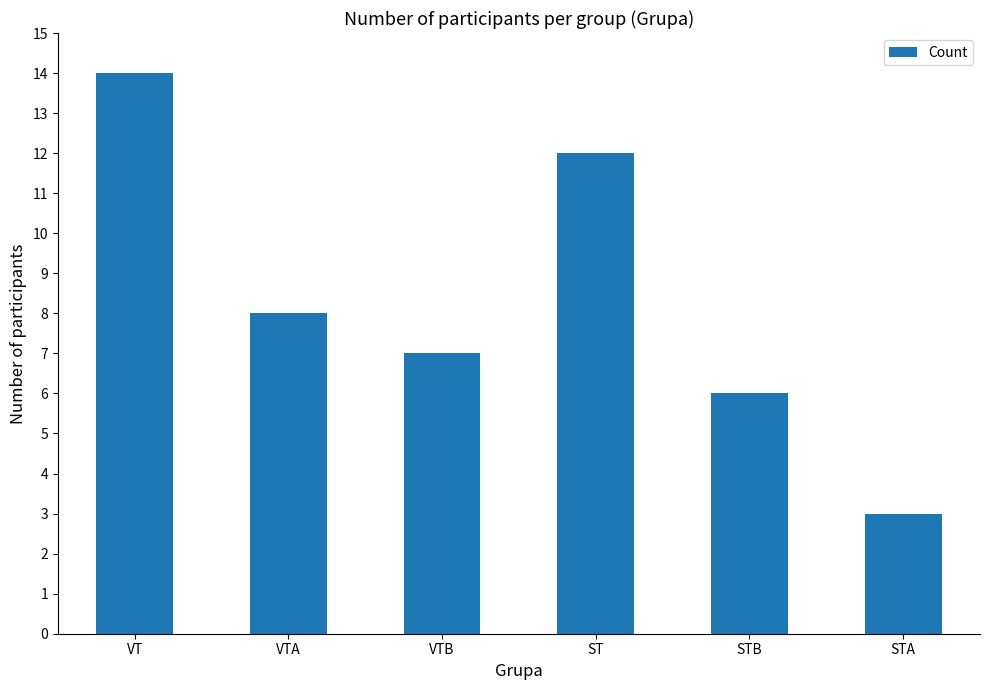

List the labels in order of value, largest first.

VT, ST, VTA, VTB, STB, STA